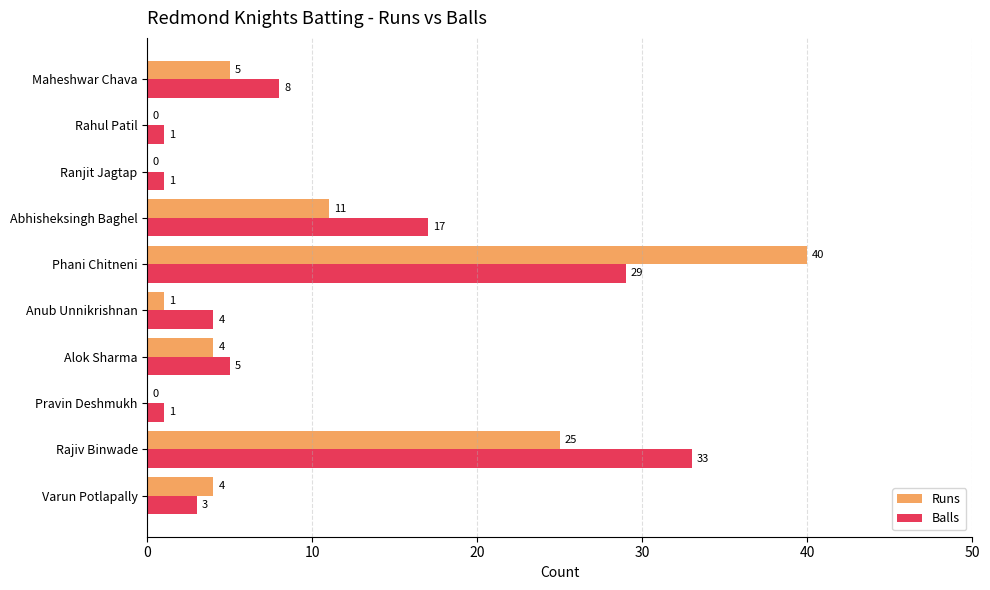

Read the Runs value at Rajiv Binwade.

25